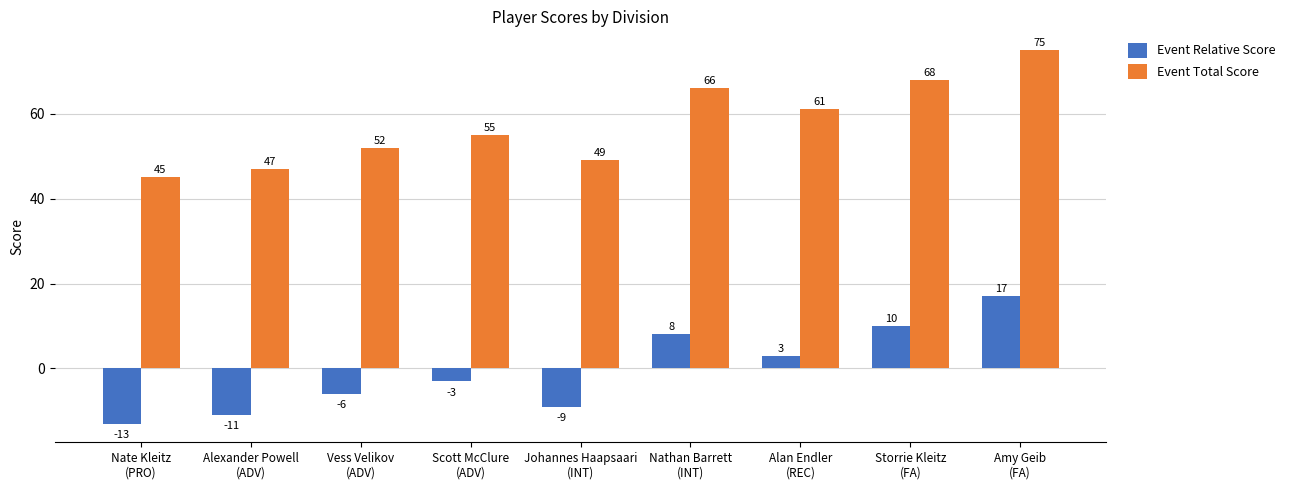

What is the difference between the maximum and minimum values in the Event Relative Score series?

30